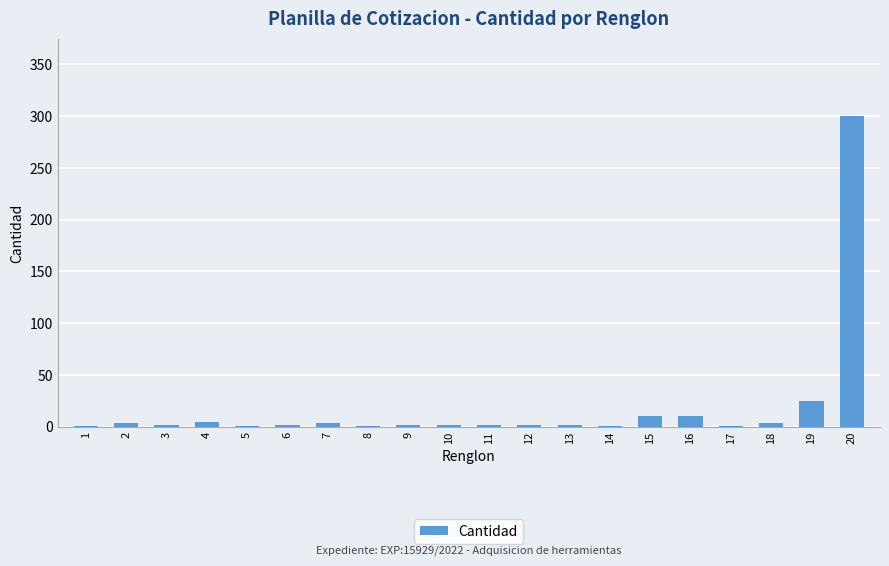

True or false: the data shows 25 at 19.

True